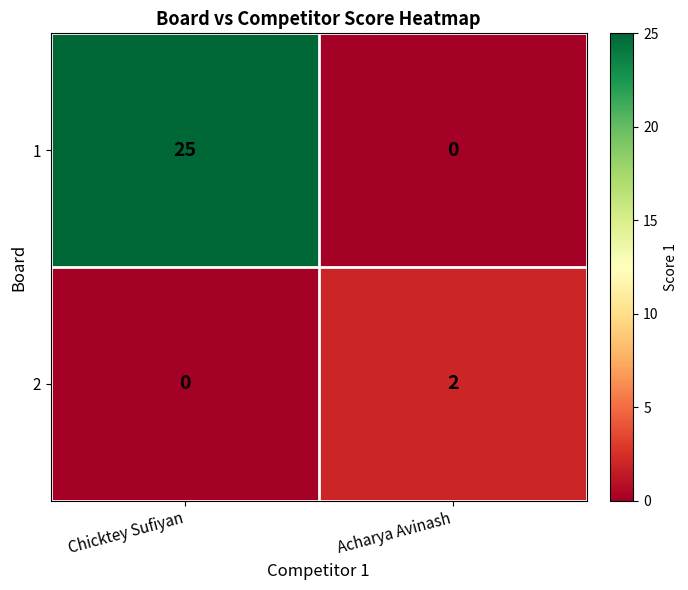

Reading right to left, list all the values displayed in this chart.

1: 0	25
2: 2	0